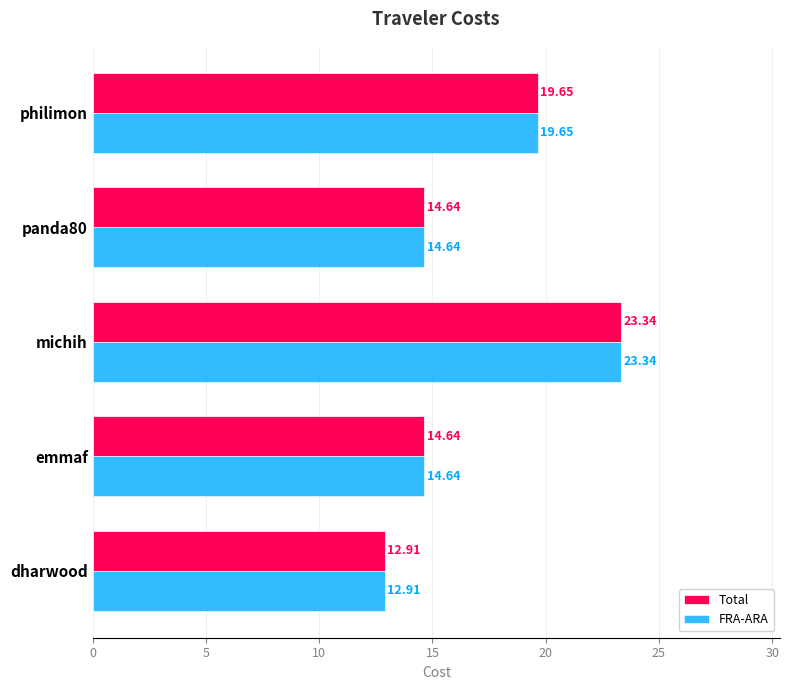

At which label is Total closest to 18?

philimon